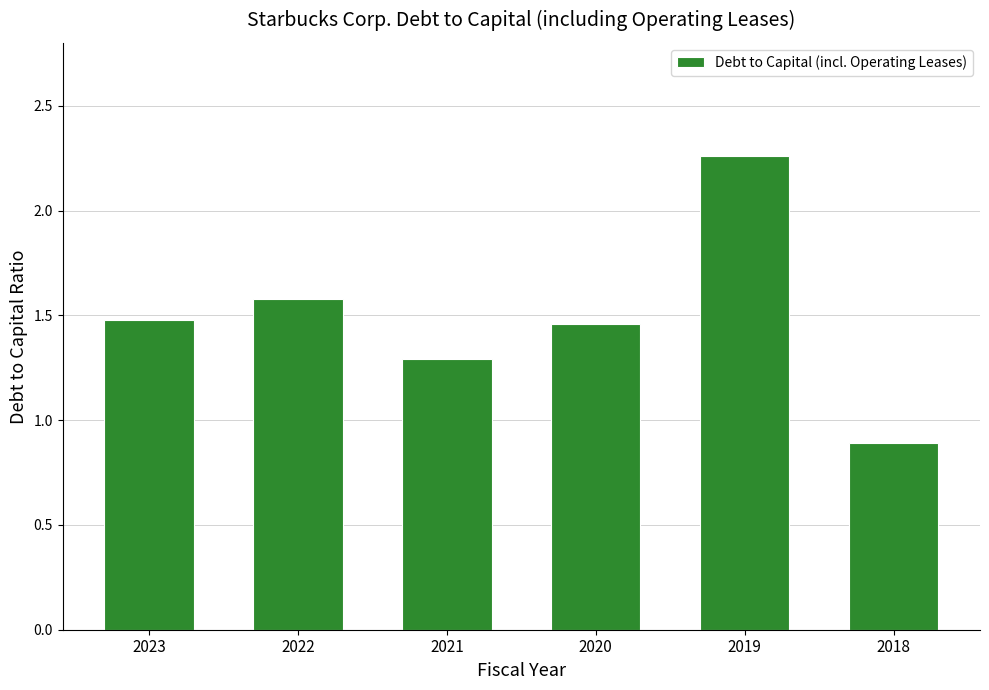

Count the number of values greater than 1.

5